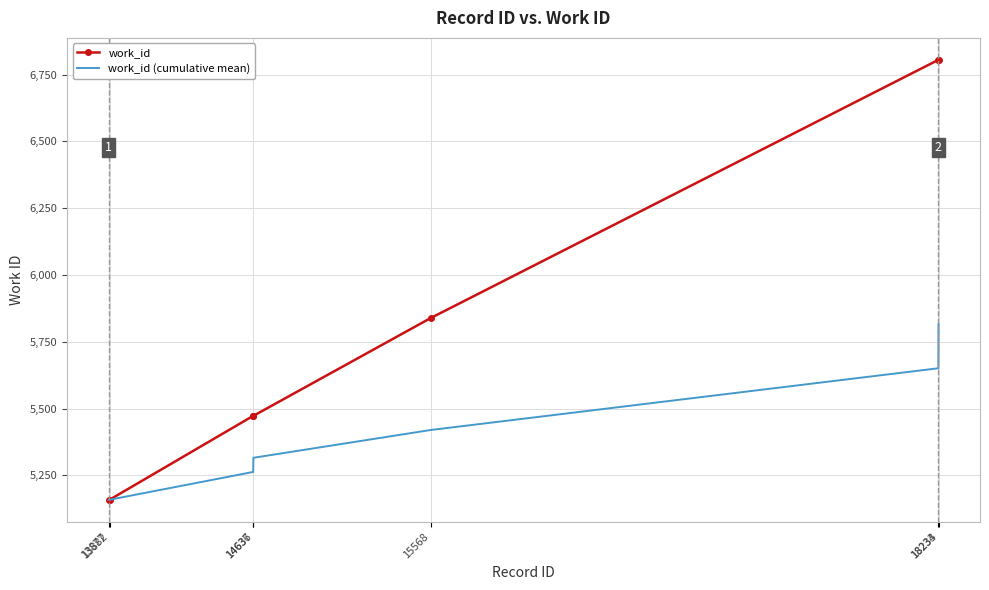

What is the minimum value for work_id (cumulative mean)?

5159